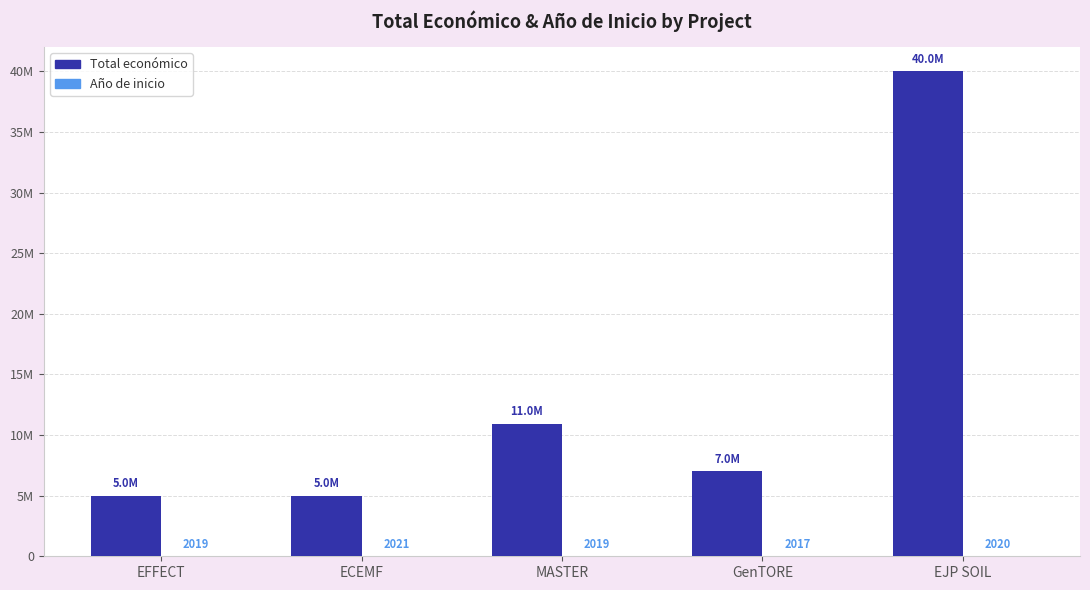

What is the spread (max minus min) of values at GenTORE?

6997982